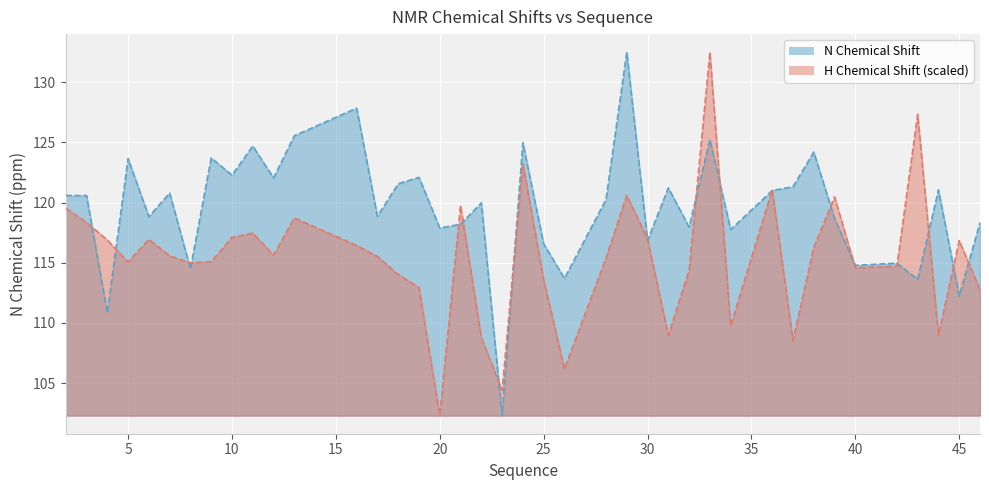

Rank the series at 7 from lowest to highest value.

X_shift, Y_shift